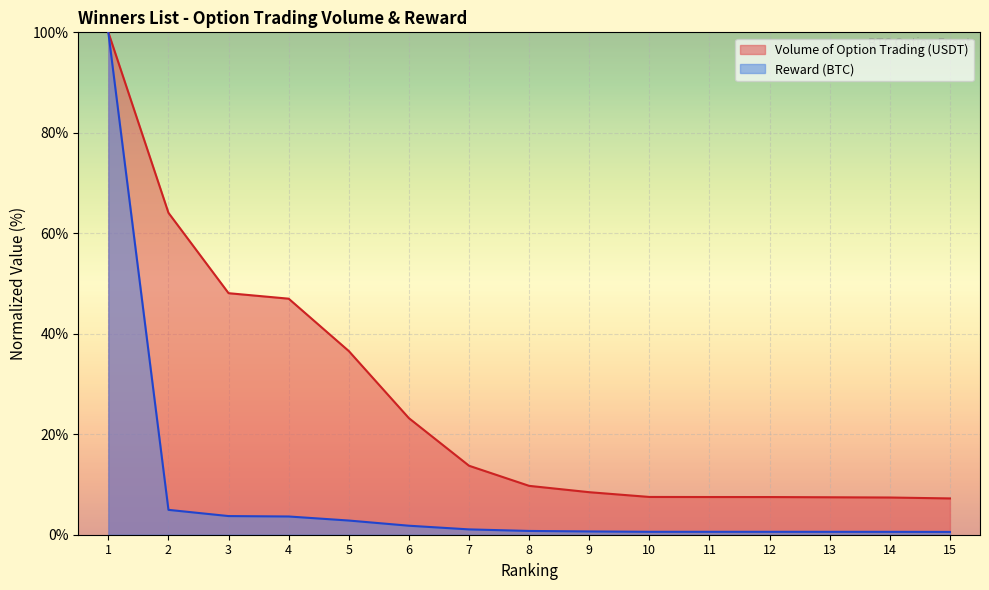

Reading left to right, what are all the values shown in this chart?

Volume of Option Trading (USDT): 100.0	64.1	48.1	47.0	36.6	23.2	13.7	9.7	8.5	7.5	7.5	7.5	7.5	7.4	7.2
Reward (BTC): 100.0	5.0	3.7	3.6	2.8	1.8	1.1	0.8	0.7	0.6	0.6	0.6	0.6	0.6	0.6